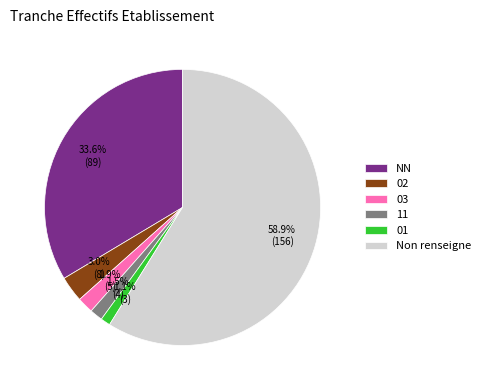

What is the largest slice in the pie chart?

Non renseigne